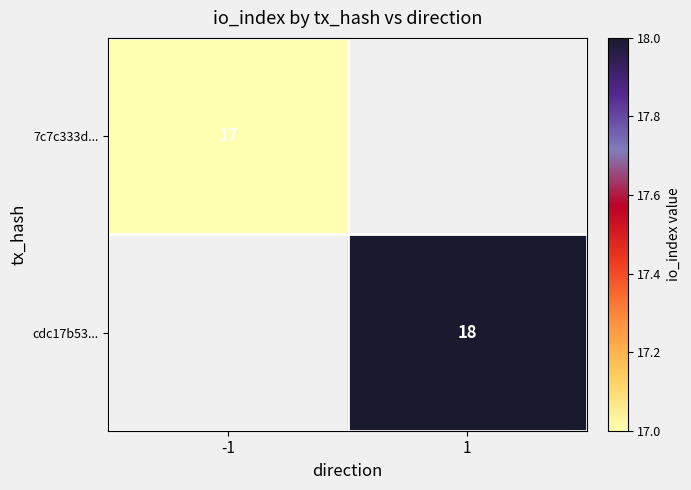

Is it true that cdc17b53... equals 26 at 1?

False